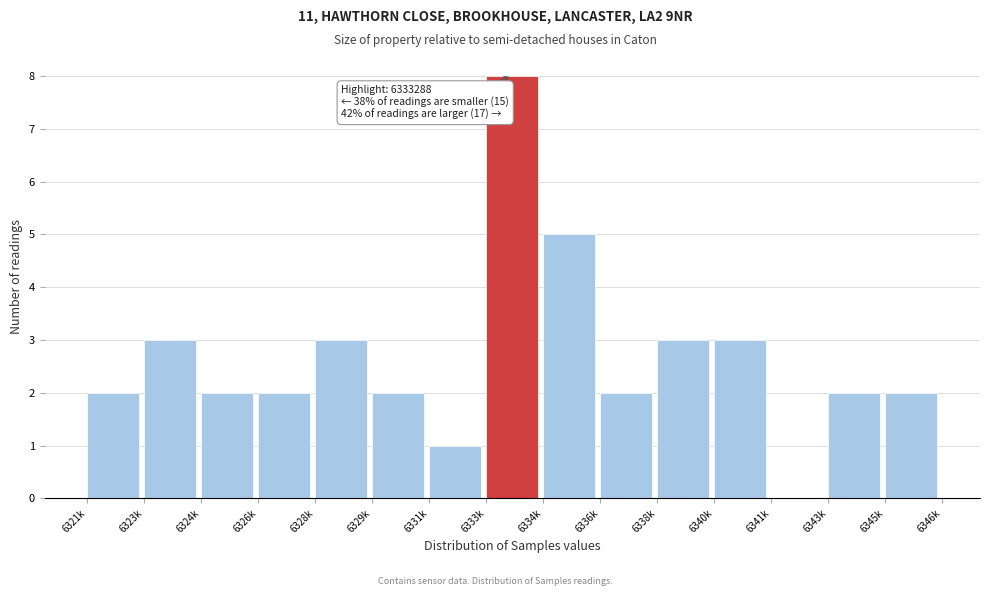

Reading right to left, transcribe all the data shown in this chart.

6345k=2	6343k=2	6341k=0	6340k=3	6338k=3	6336k=2	6334k=5	6333k=8	6331k=1	6329k=2	6328k=3	6326k=2	6324k=2	6323k=3	6321k=2